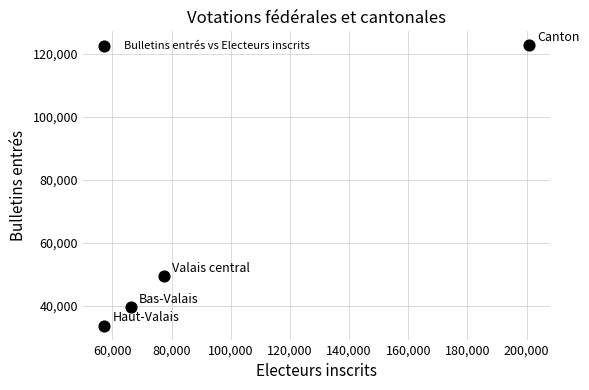

What is the average X value?

100411